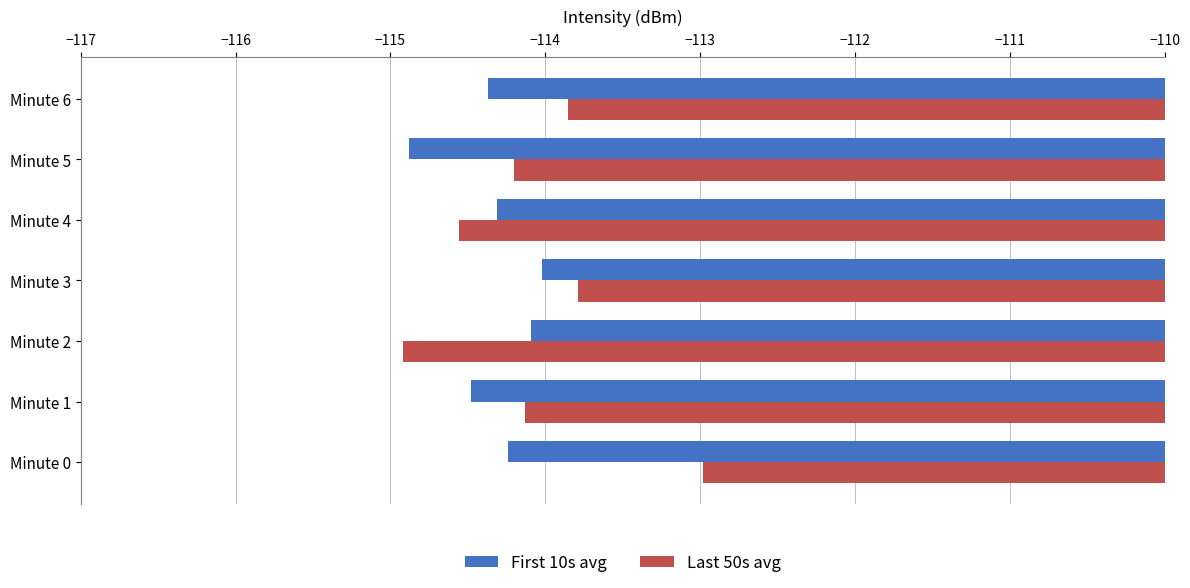

At which label does First 10s avg reach its peak?

Minute 3